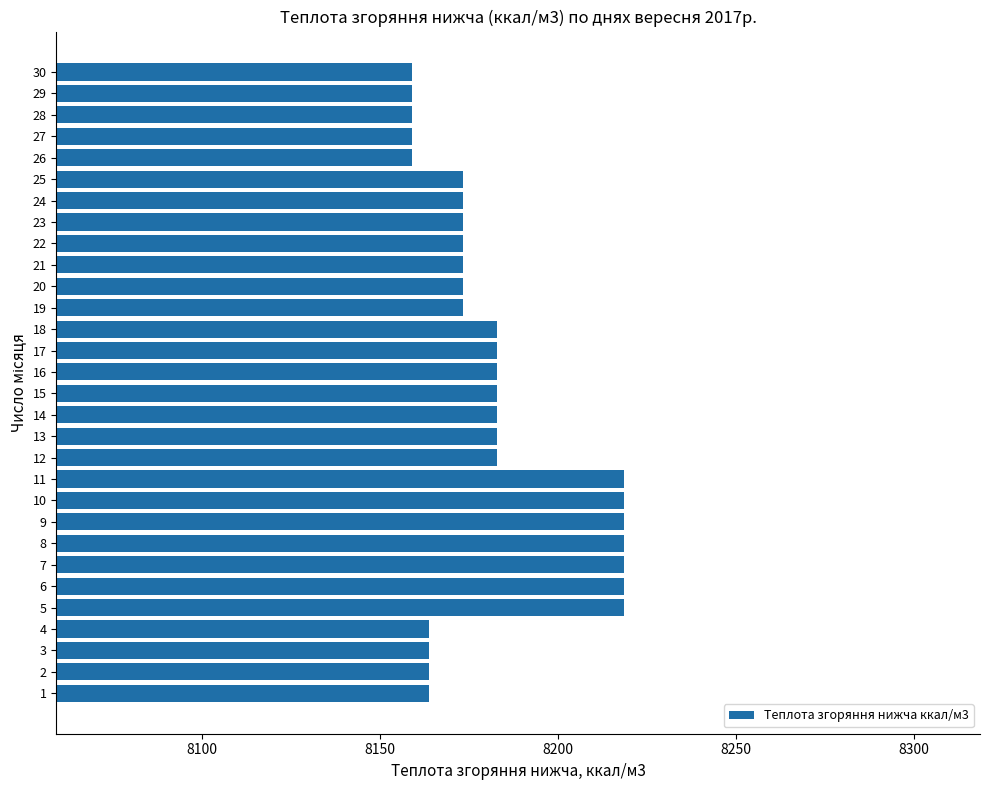

What is the smallest value displayed?

8159.0